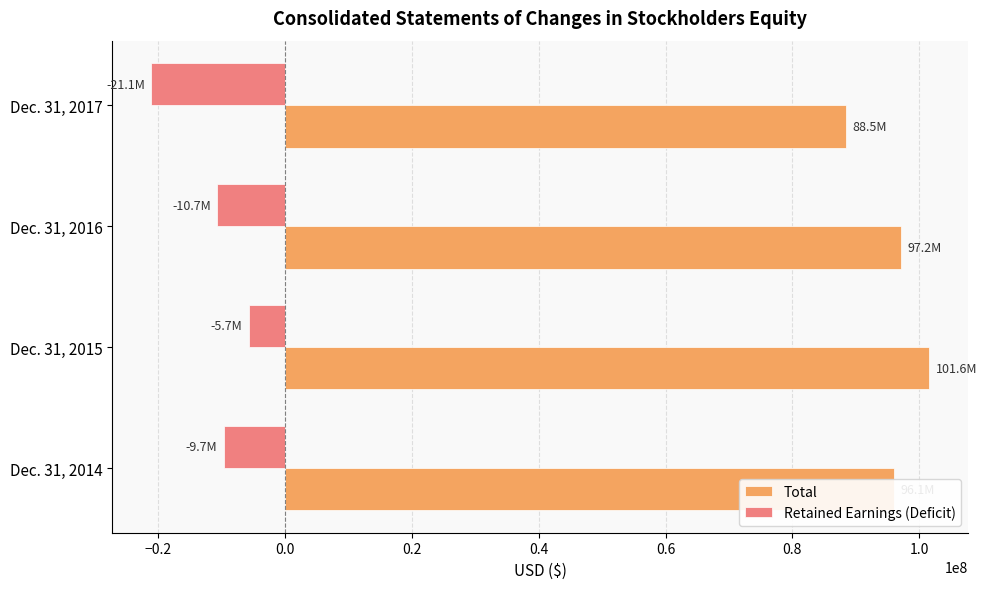

List the series in order of their overall mean, highest first.

Total, Retained Earnings (Deficit)